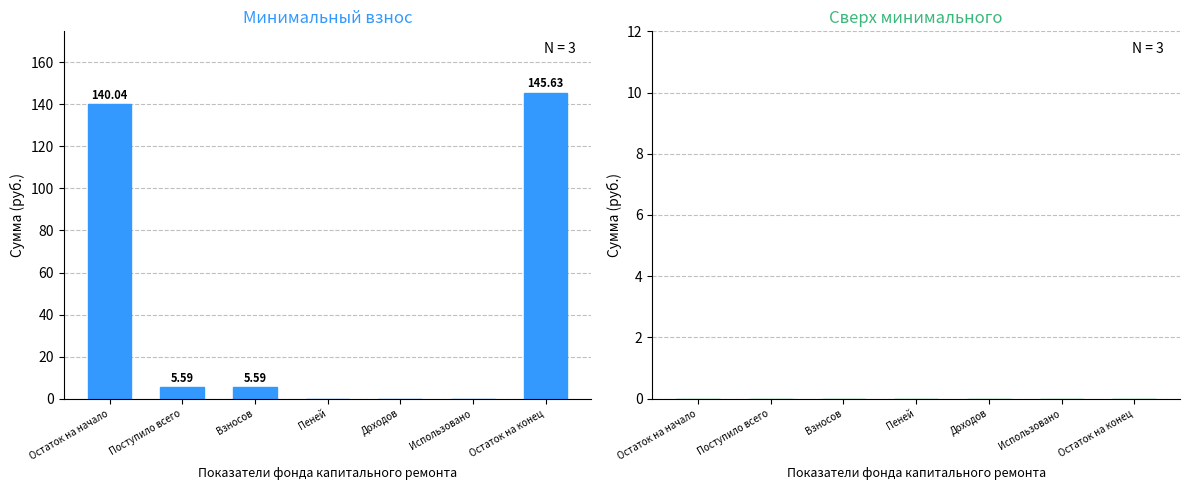

Which label corresponds to the largest value in the chart?

Остаток на конец